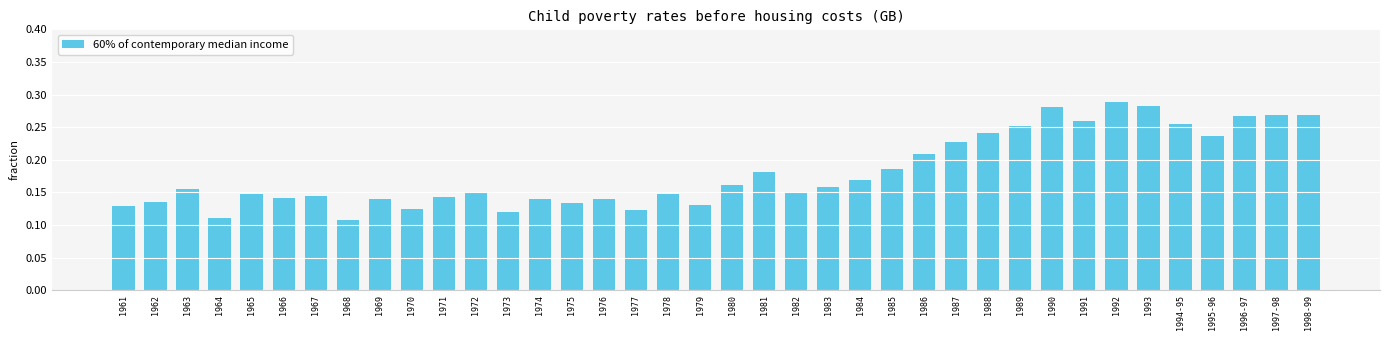

What is the sum of all values?

6.9